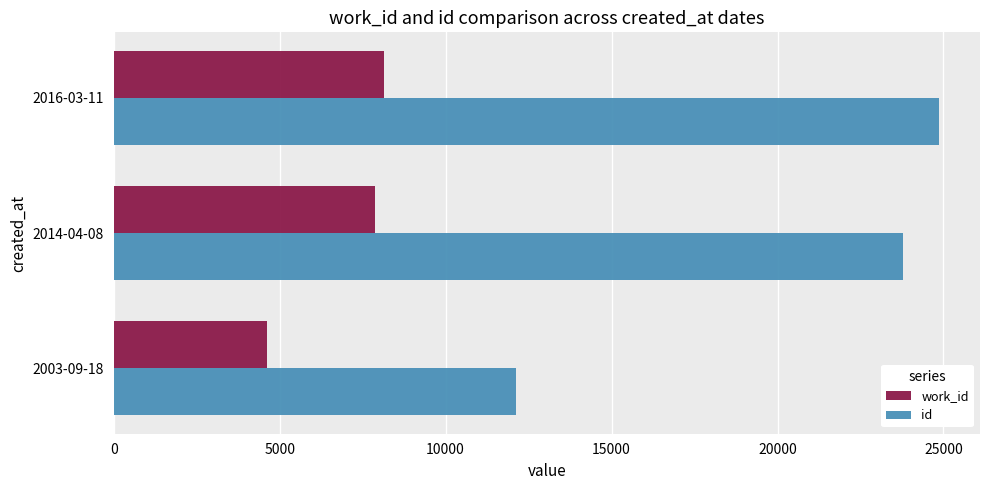

Rank the series by their average value, from highest to lowest.

id, work_id